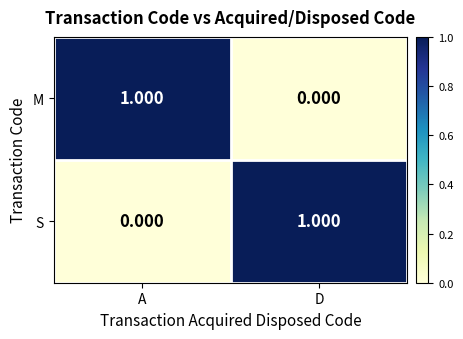

Is the value of S at A greater than the value of M at A?

No